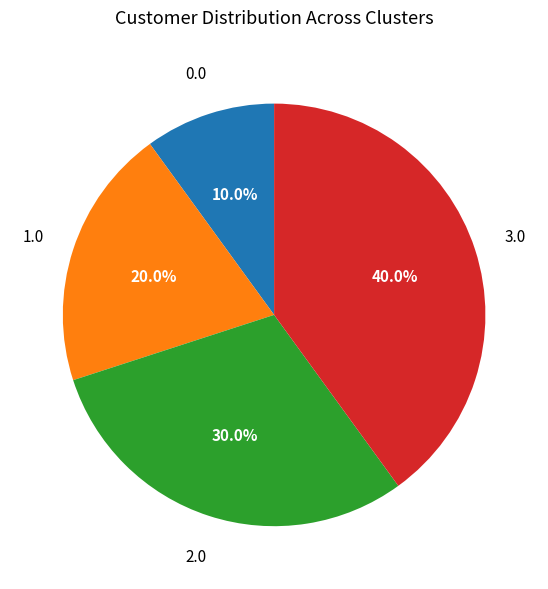

To the nearest percent, what is the difference between the largest and smallest slice percentages?

30%